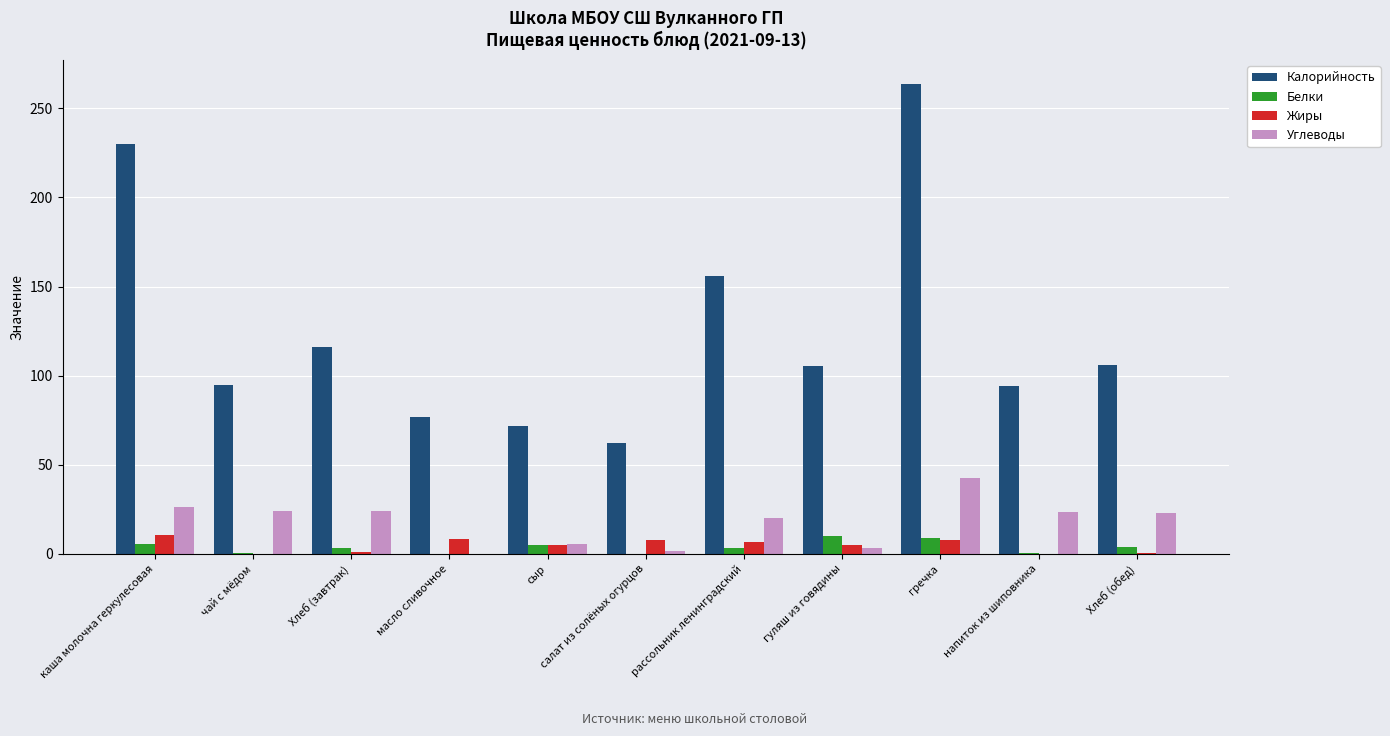

Which series changed the most between рассольник ленинградский and гуляш из говядины?

Калорийность